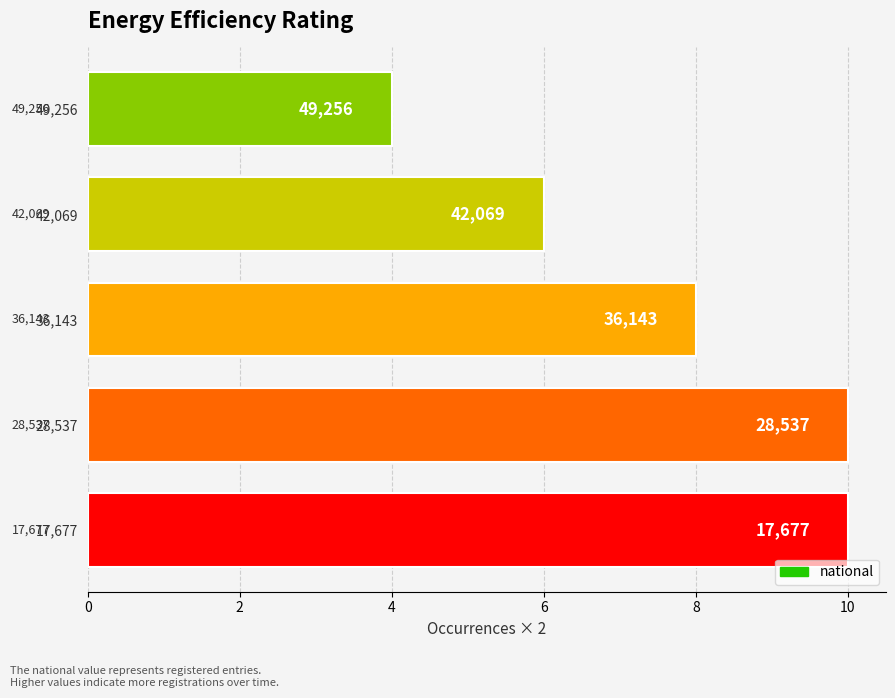

What is the difference between the second highest and minimum values?

6